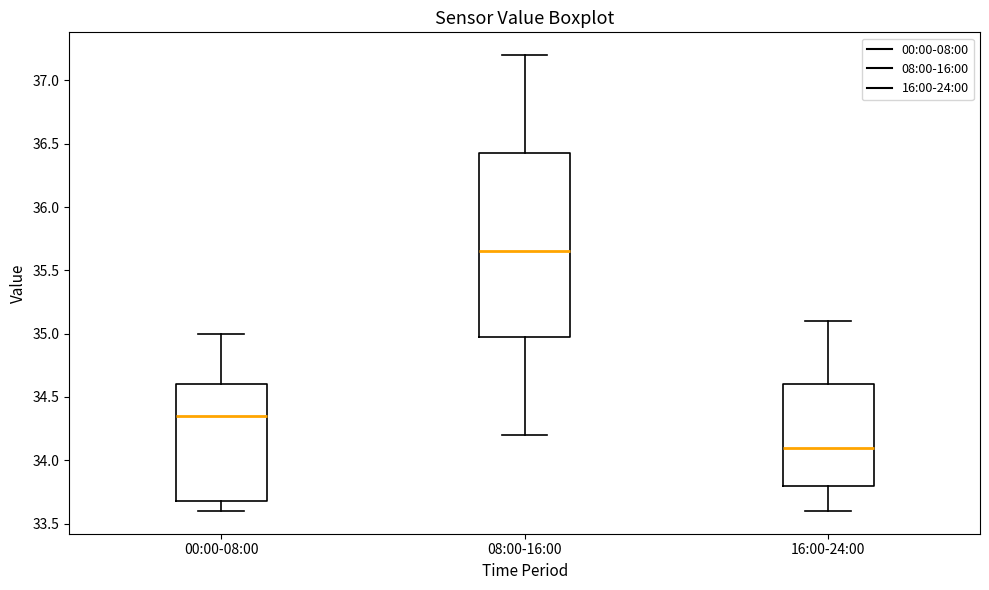

Which box's median line is the highest?

08:00-16:00